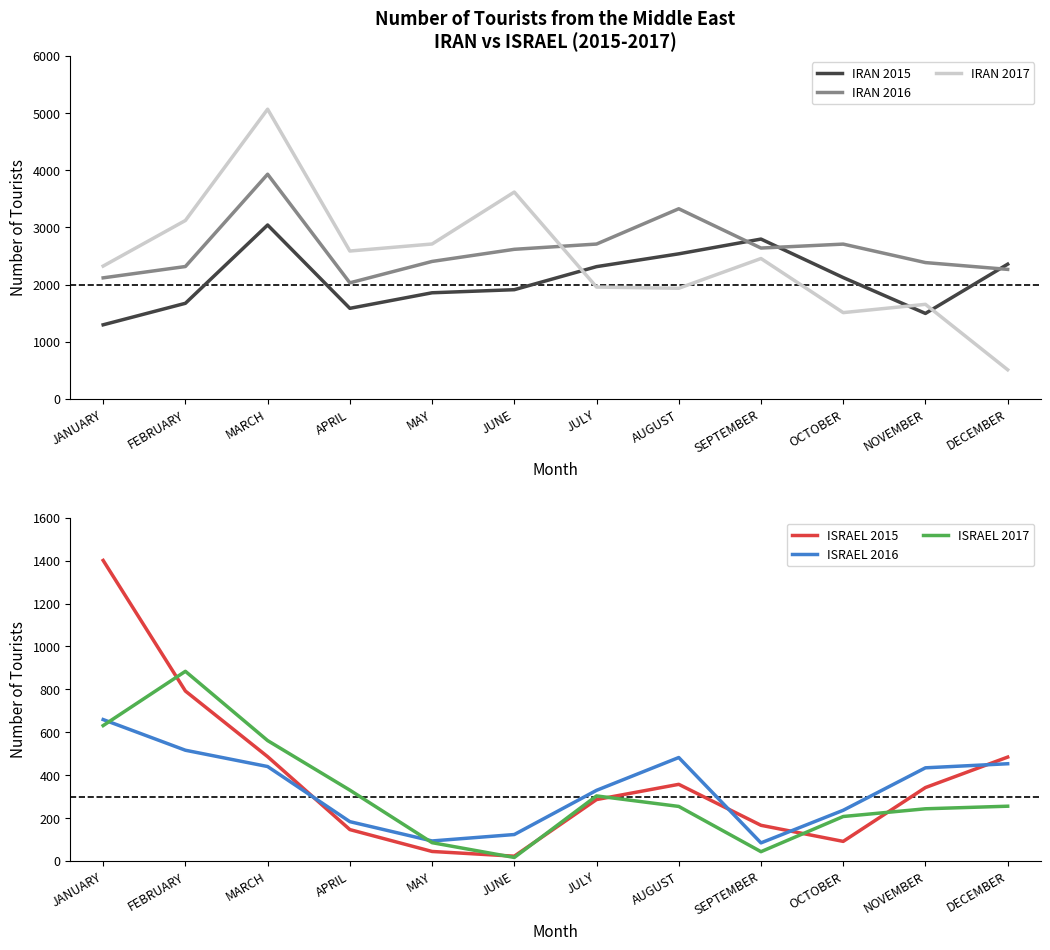

True or false: ISRAEL 2016 has a value of 581 at NOVEMBER.

False